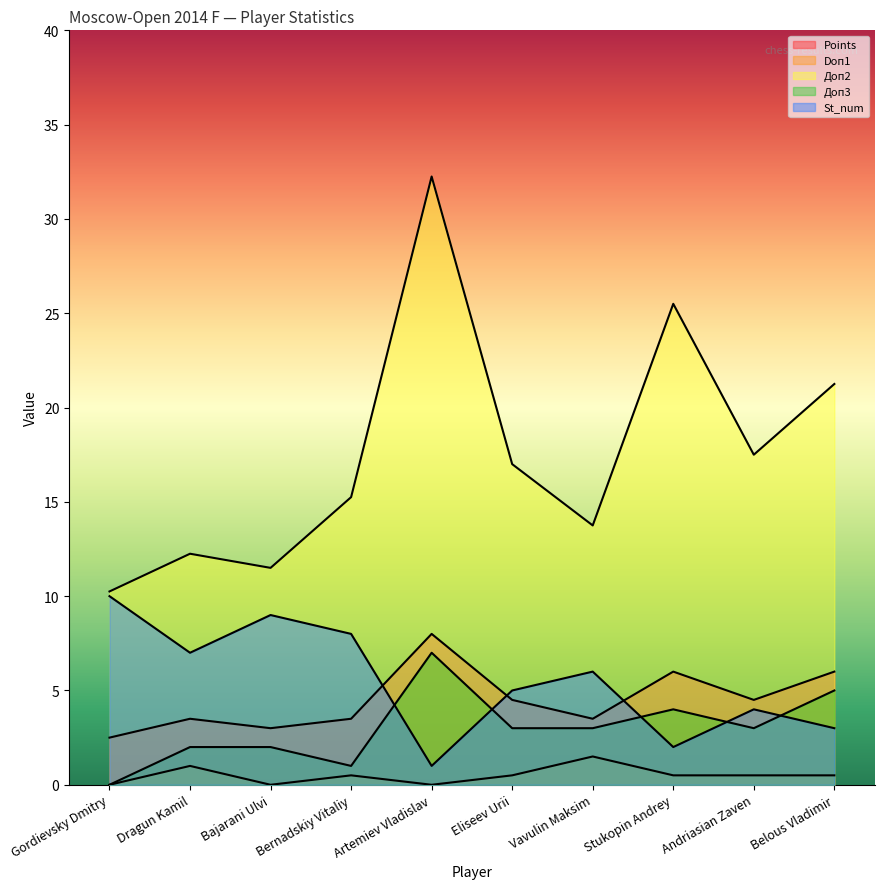

How many lines are shown in the chart?

5